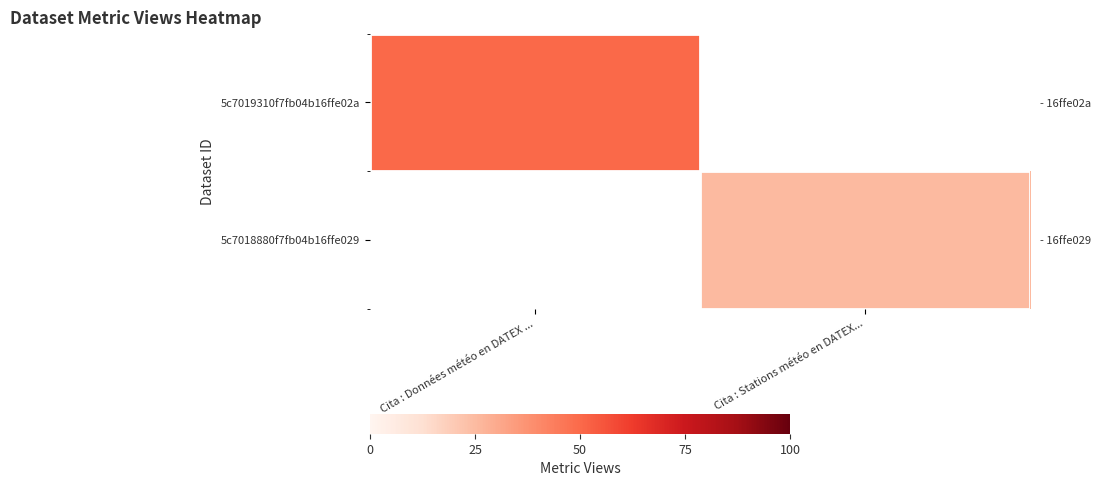

List the series in order of their overall mean, lowest first.

5c7019310f7fb04b16ffe02a, 5c7018880f7fb04b16ffe029